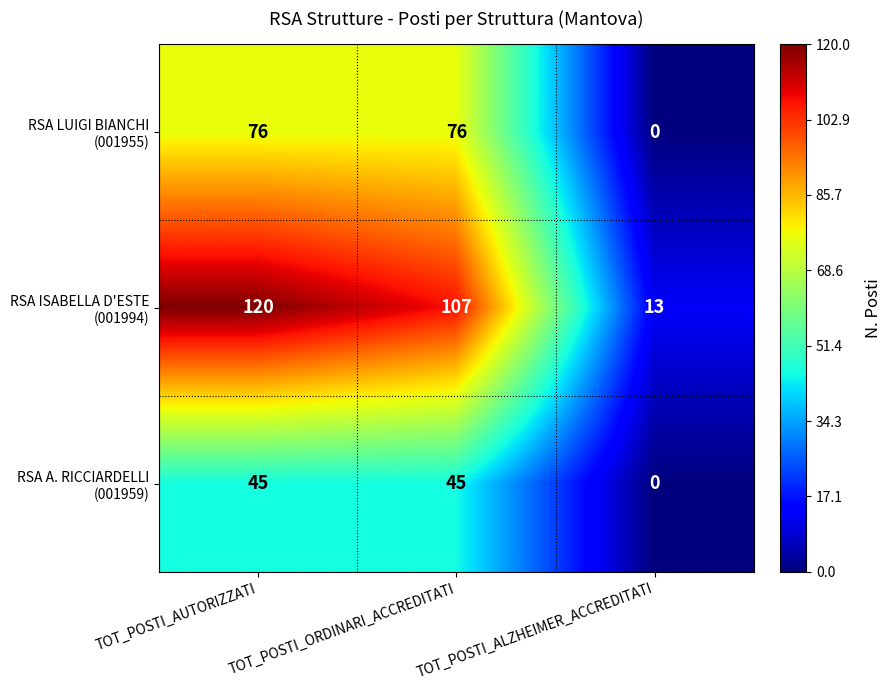

Which category has the highest value across all series?

TOT_POSTI_AUTORIZZATI